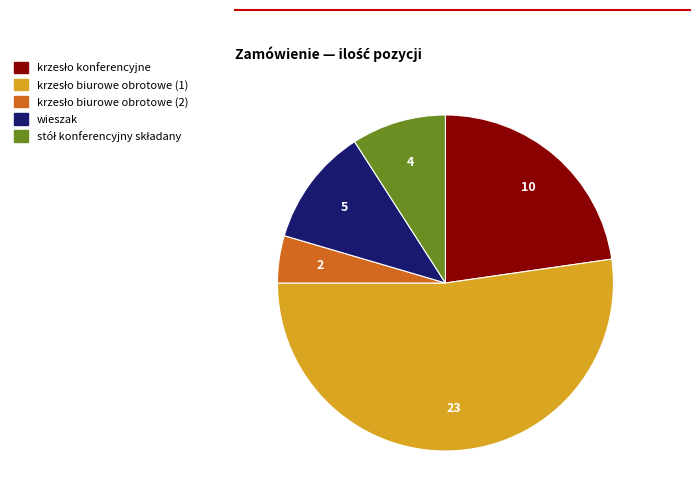

True or false: wieszak accounts for 11% of the total.

True